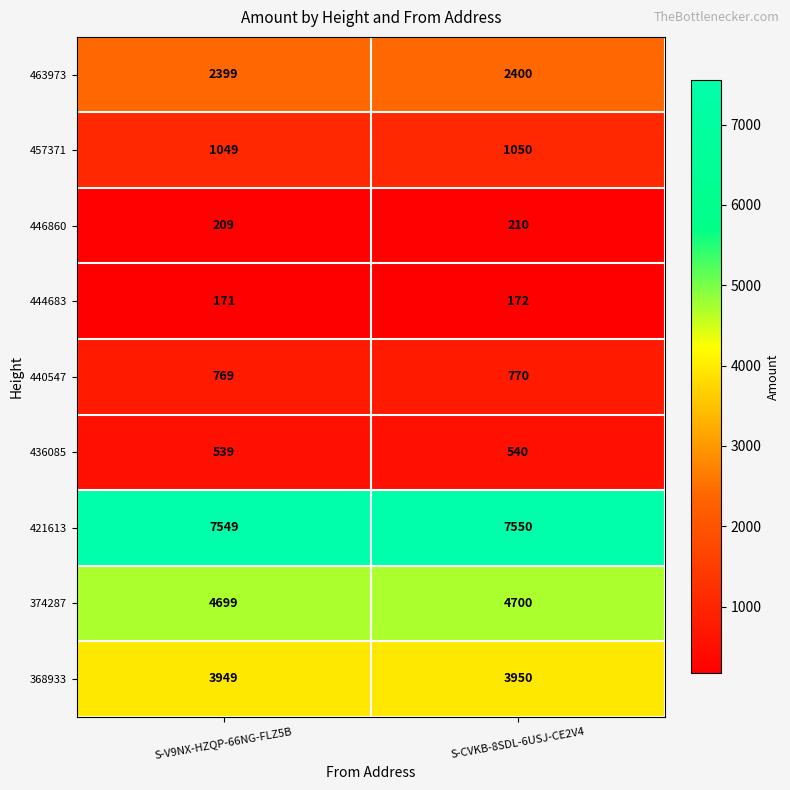

What is the average value of the 436085 series?

540